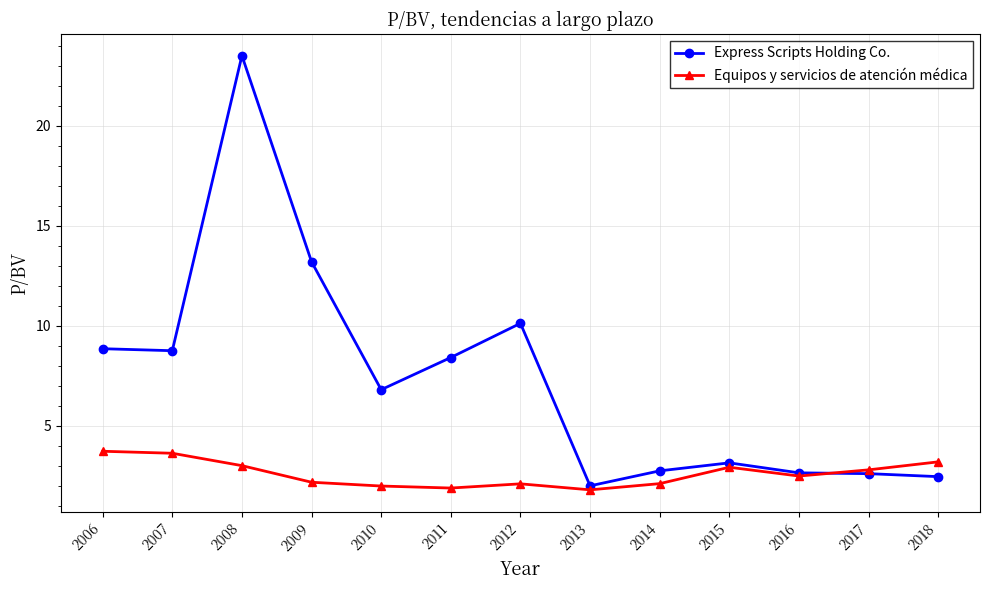

What is the spread (max minus min) of values at 2009?

11.0